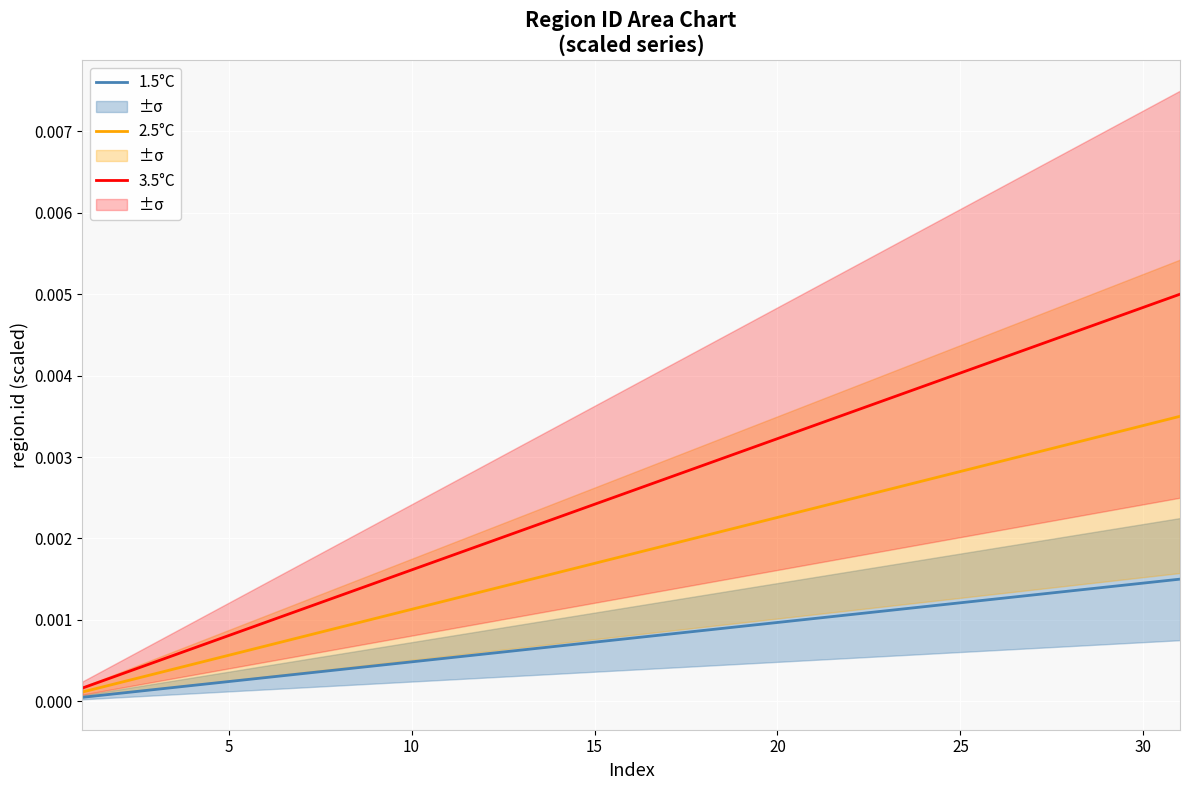

True or false: 1.5°C and 2.5°C intersect in this chart.

False